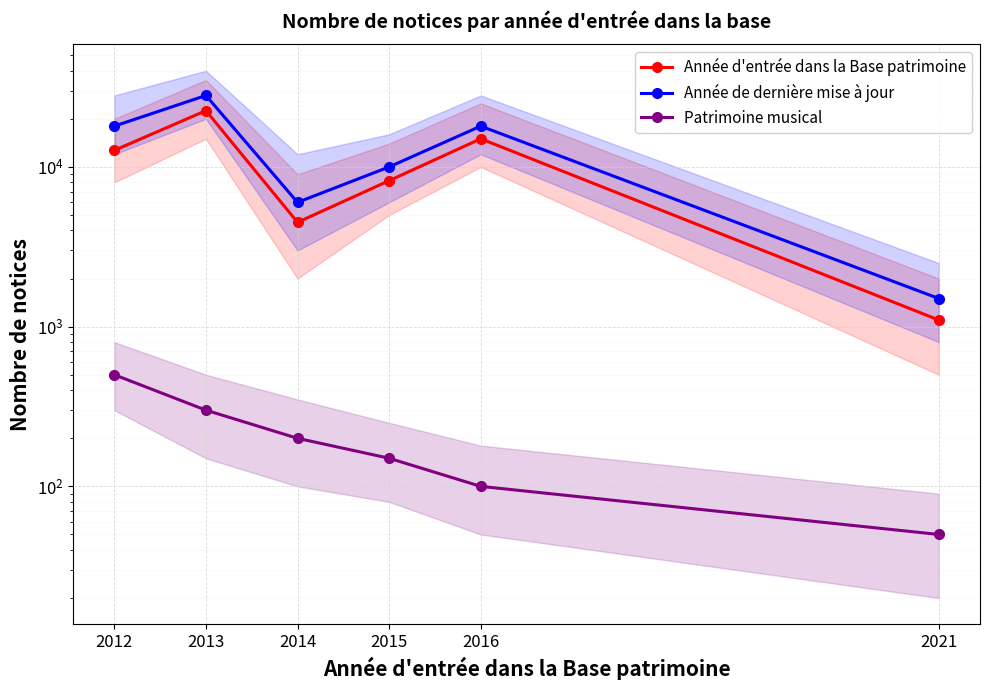

What is the difference between the maximum and minimum values in the Patrimoine musical series?

450